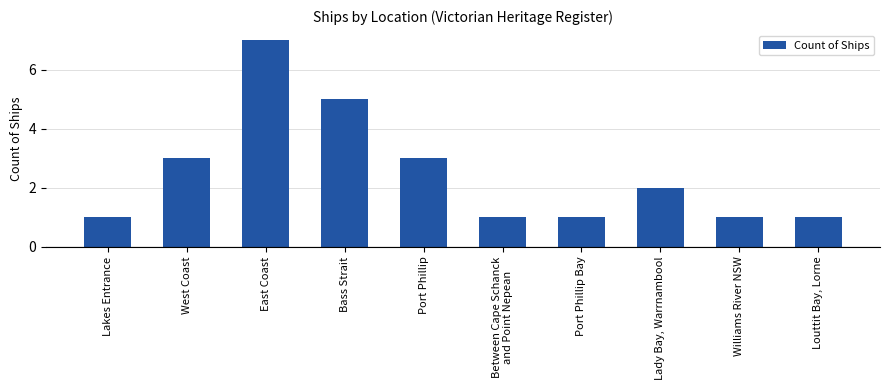

How many data points are less than 2?

5